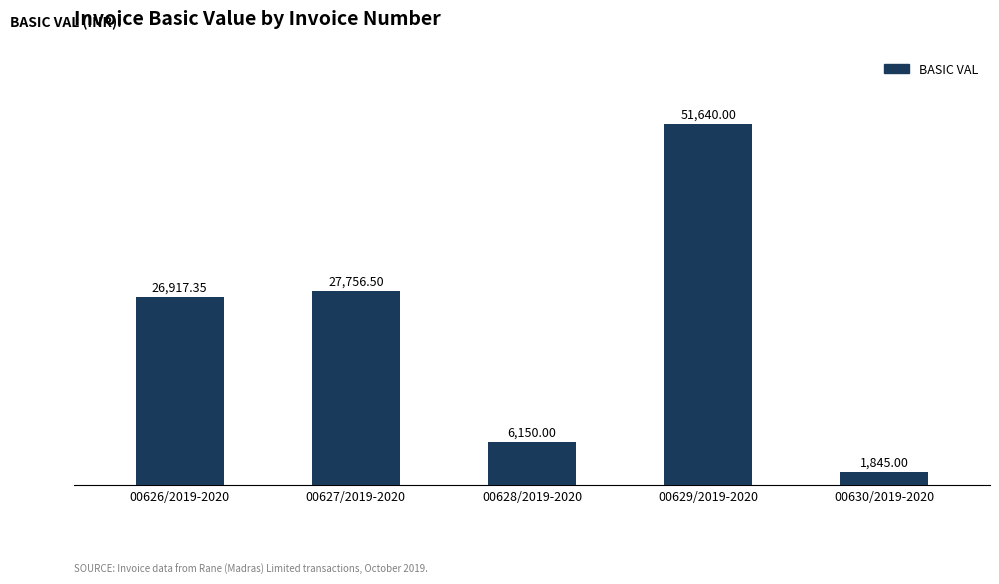

What is the ratio of the value at 00626/2019-2020 to the value at 00627/2019-2020?

1.0